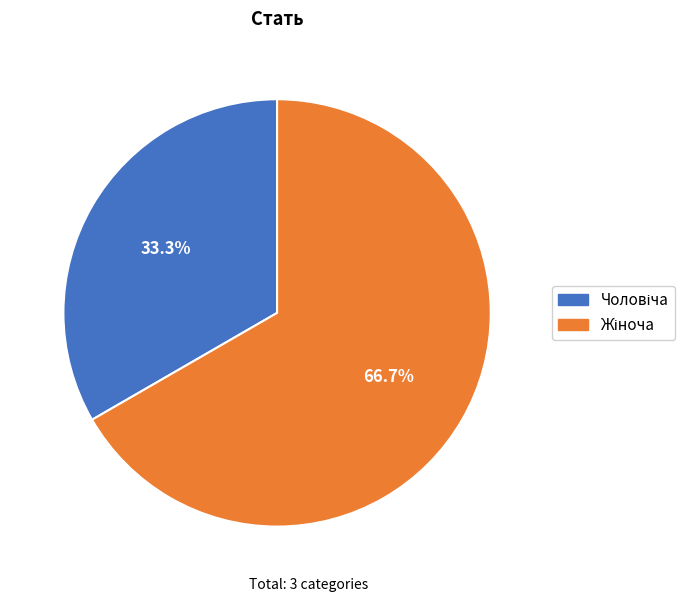

Is there a majority slice in this chart?

Yes